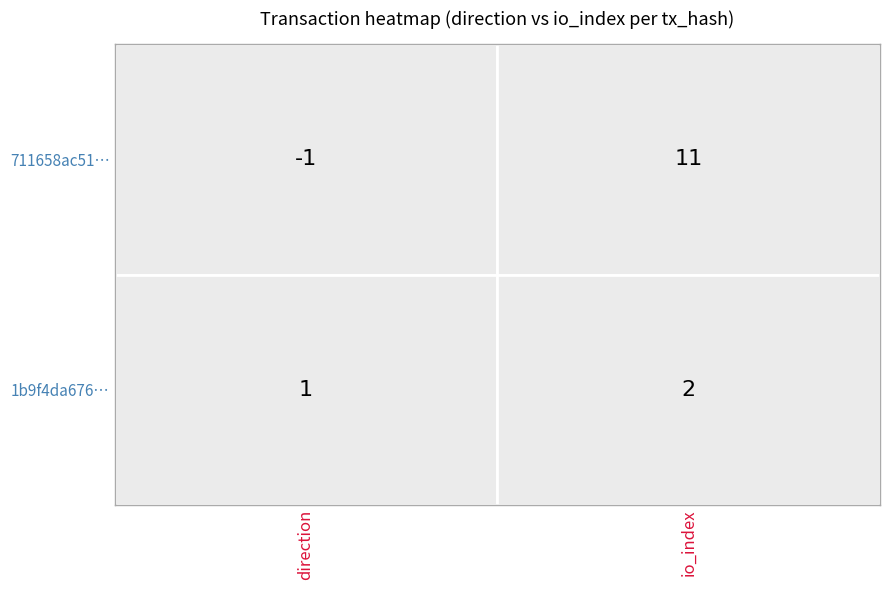

The 1b9f4da6762f8b4145802abed2769c052075f2b series shows 1 at 1. True or false?

False